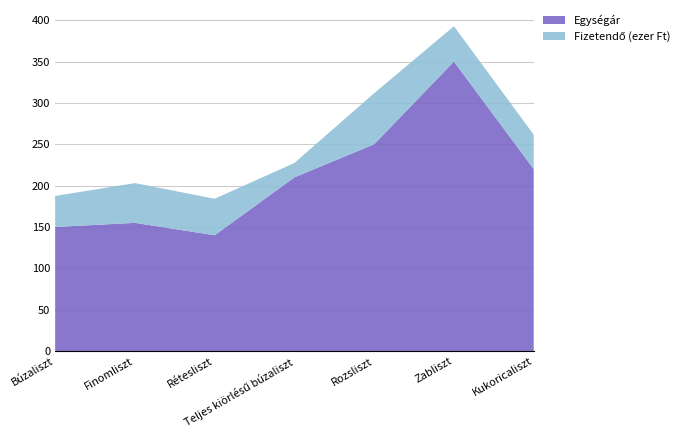

Reading right to left, transcribe all the data shown in this chart.

Egységár: Kukoricaliszt=220	Zabliszt=350	Rozsliszt=250	Teljes kiörlésű búzaliszt=210	Rétesliszt=140	Finomliszt=155	Búzaliszt=150
Fizetendő: Kukoricaliszt=41580	Zabliszt=42700	Rozsliszt=61750	Teljes kiörlésű búzaliszt=17430	Rétesliszt=44100	Finomliszt=48050	Búzaliszt=37500